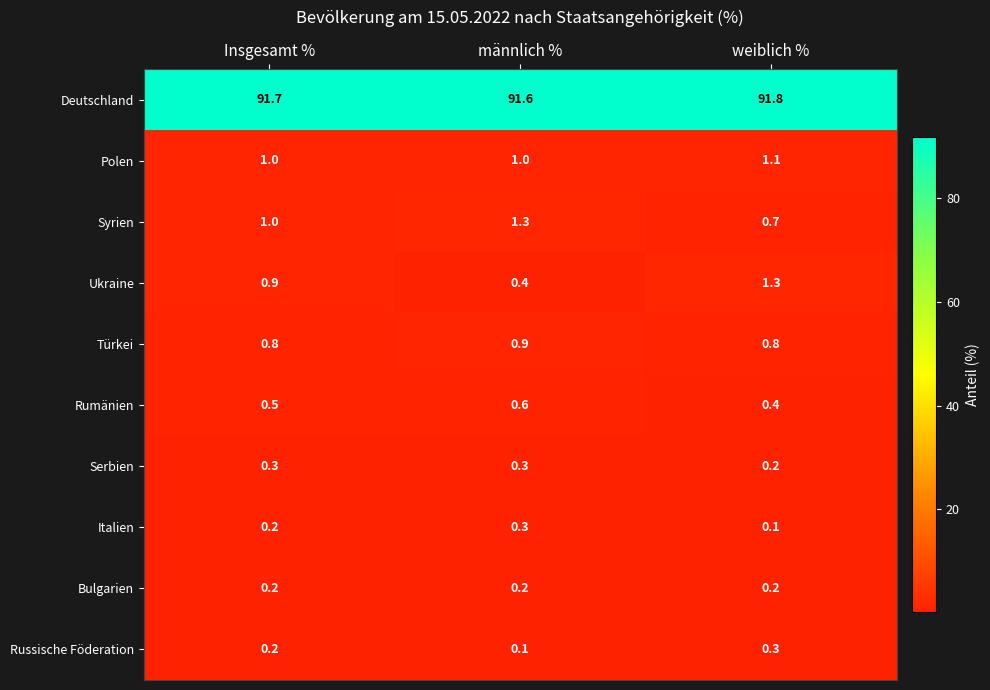

Which series has the largest range (max minus min)?

Ukraine